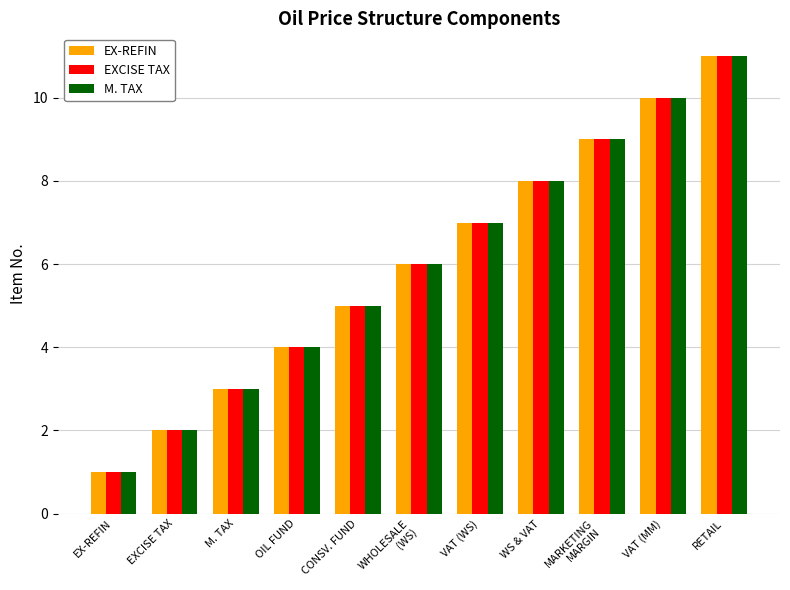

True or false: EX-REFIN has a value of 3 at EXCISE TAX.

False